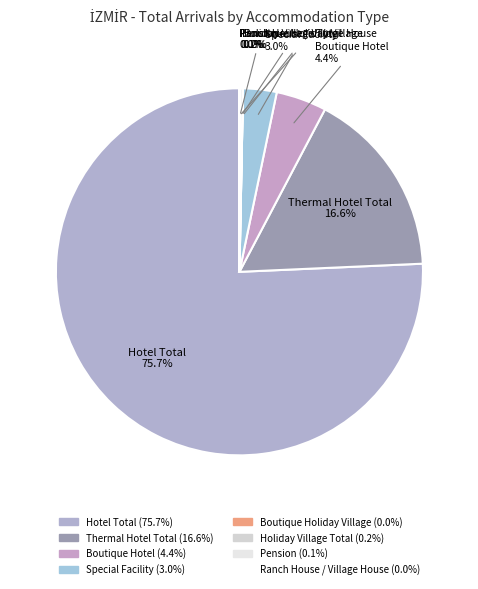

To the nearest percent, what is the difference between the largest and smallest slice percentages?

76%